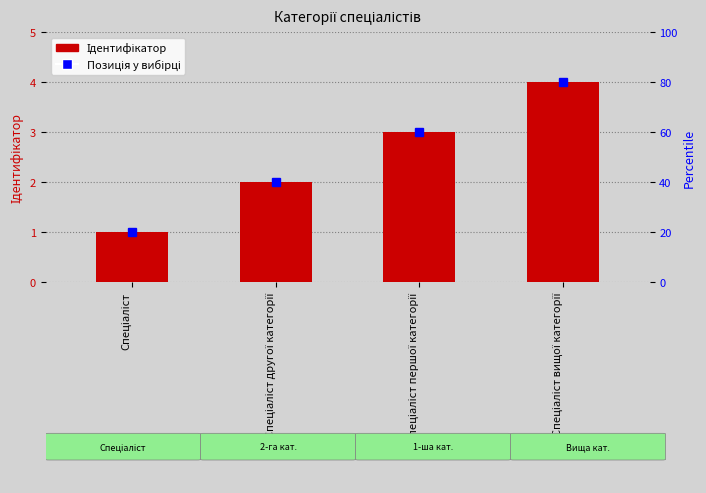

What is the maximum value shown in the chart?

4